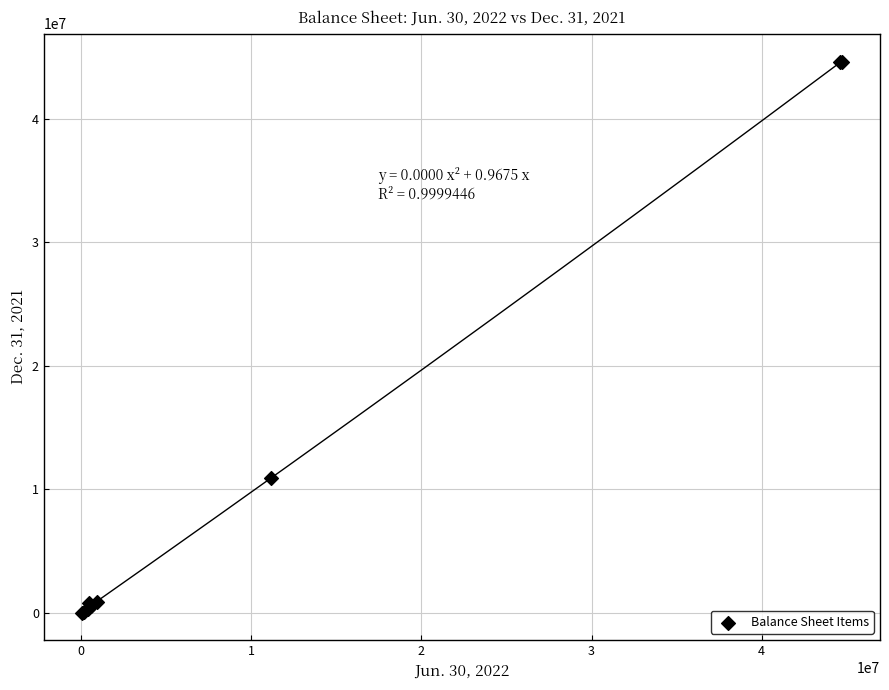

What Y value in the scatter plot is closest to 22318736?

10925702